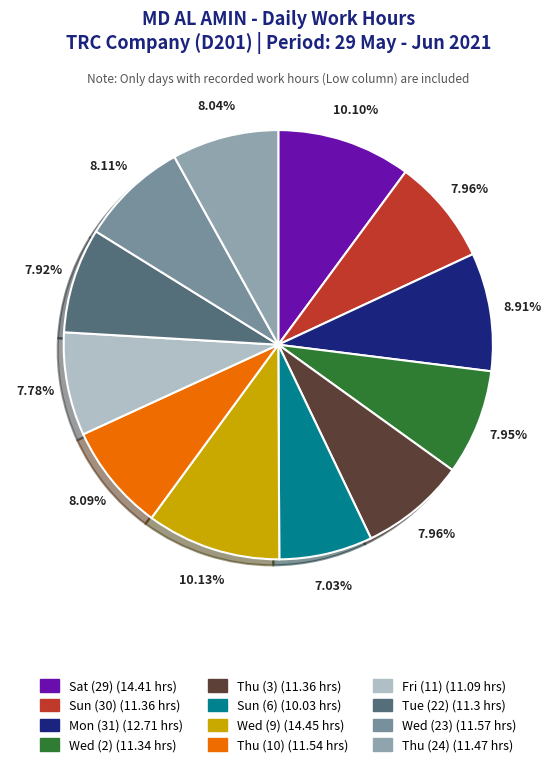

What is the total percentage of Sun (6) and Thu (24)?

15.1%